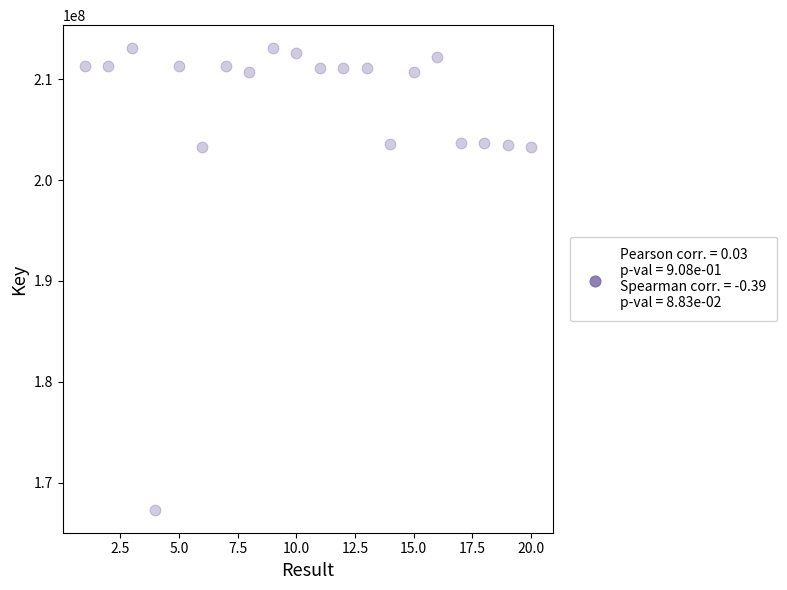

What is the range of X values (max minus min)?

19